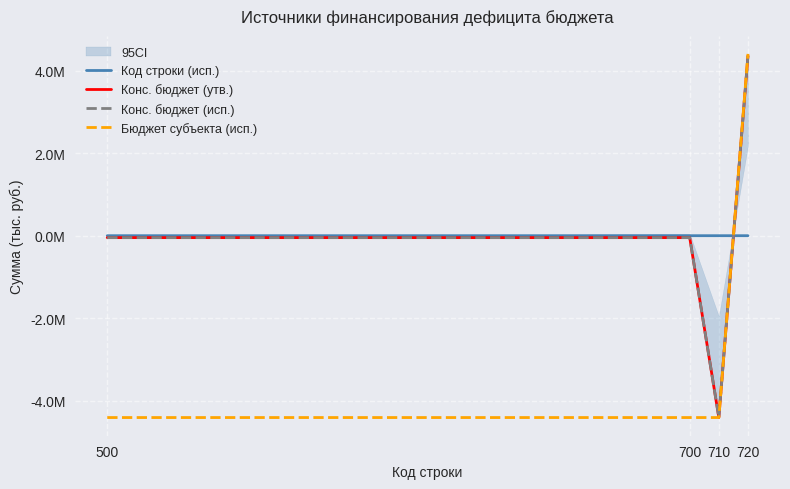

How many values in Конс. бюджет (утв.) are below zero?

3